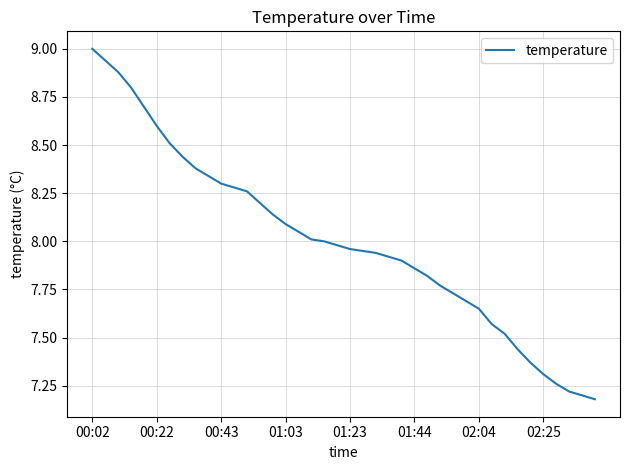

What is the maximum value shown in the chart?

9.0